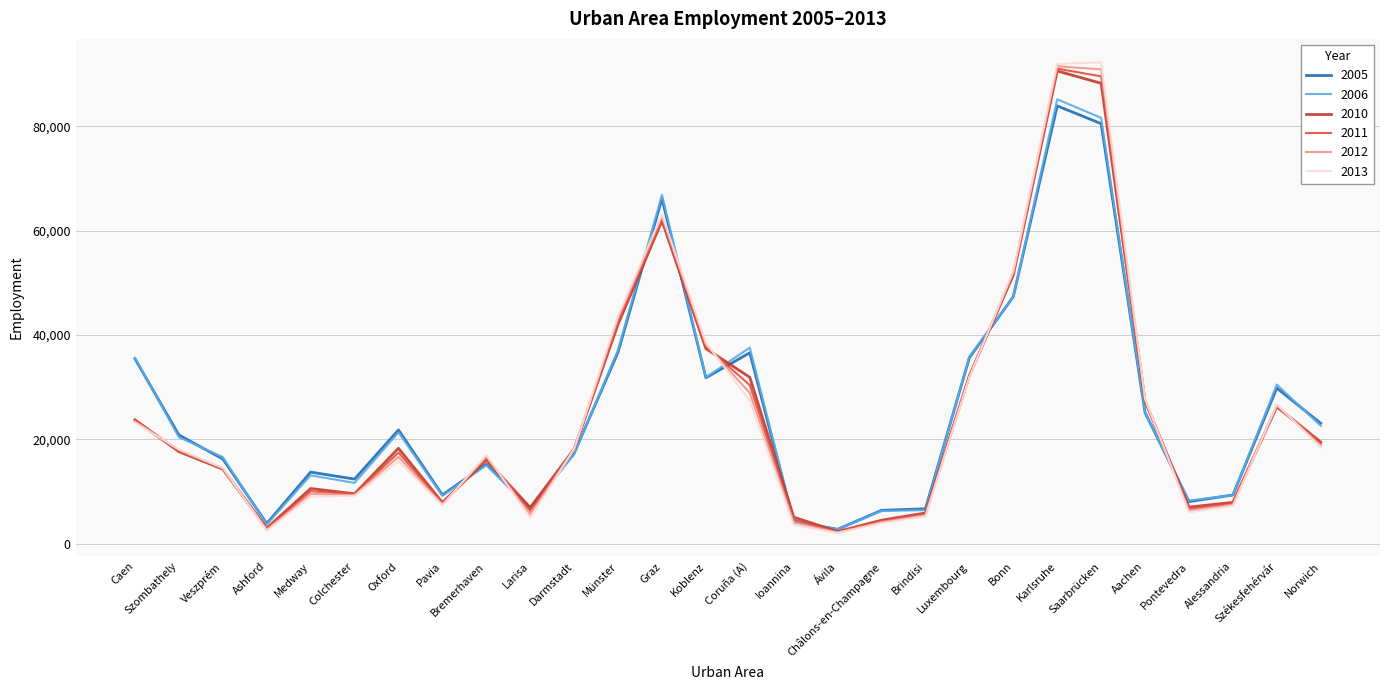

Count the number of categories in the chart.

28